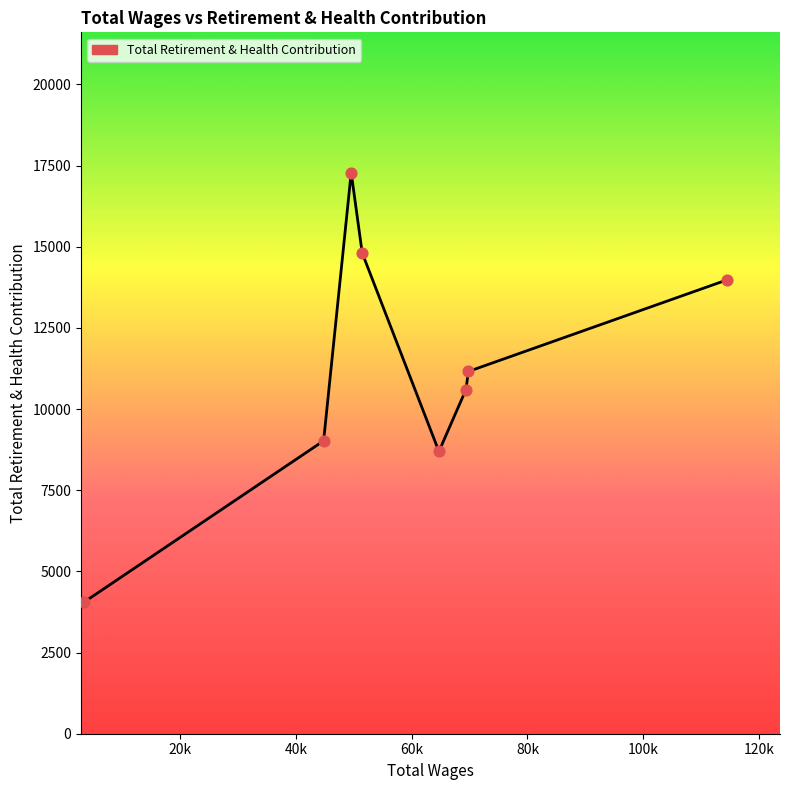

True or false: the data has more than 2 interior local peaks.

False